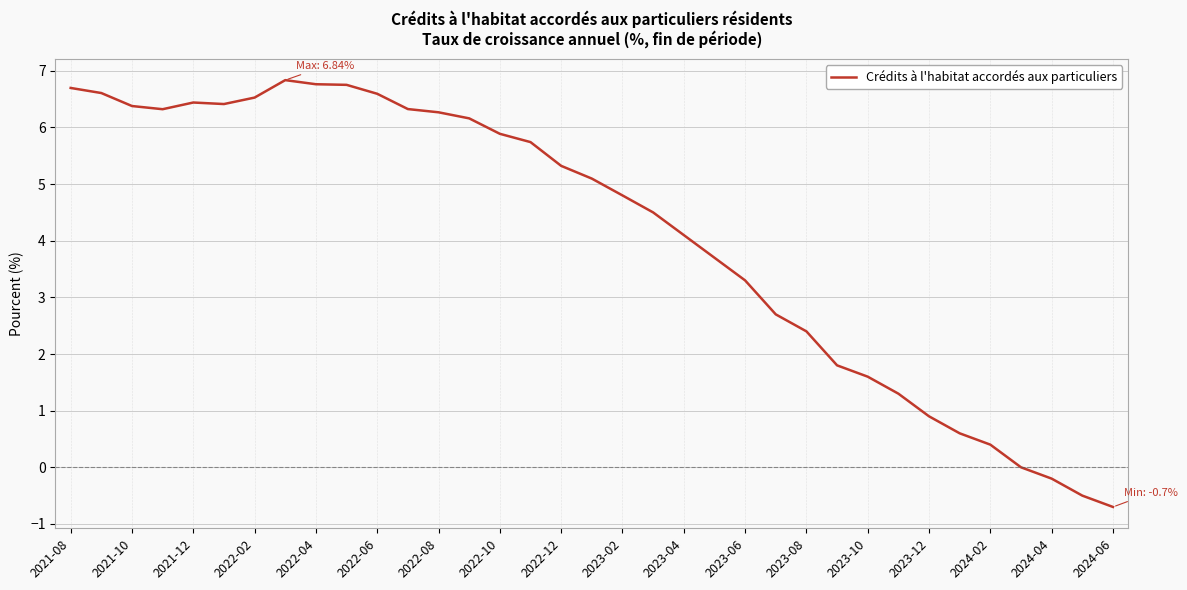

What is the difference between the maximum and minimum values?

7.5